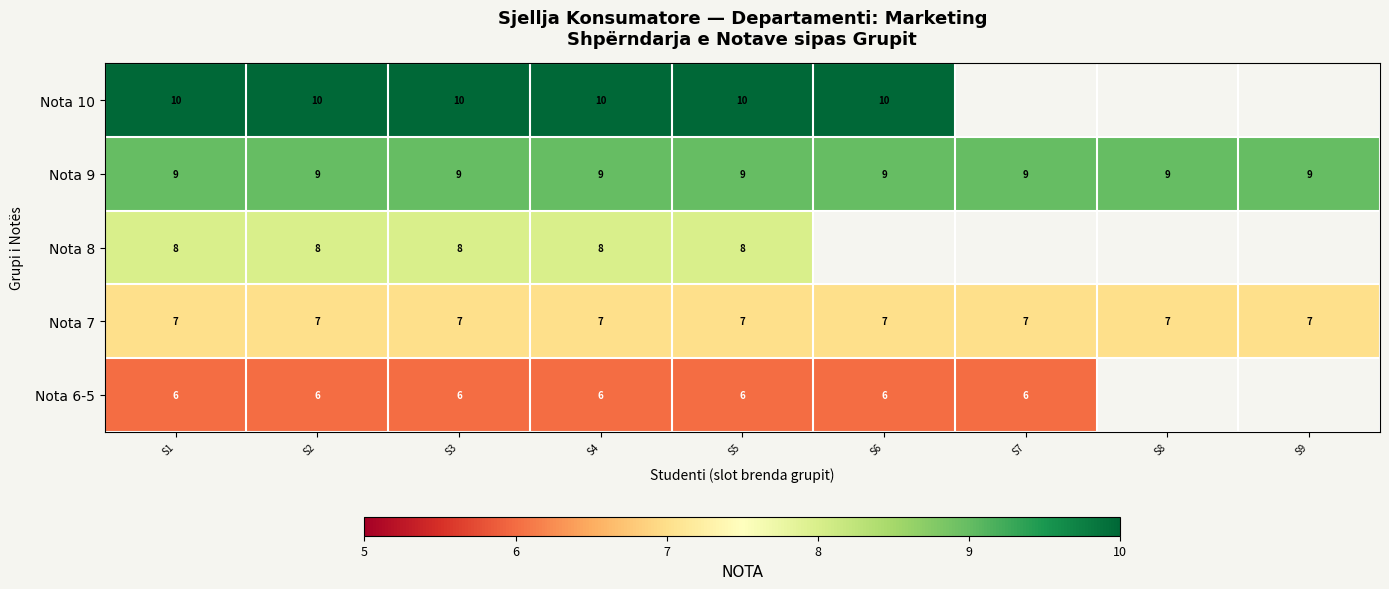

The value of Nota 10 at S1 is 16. True or false?

False